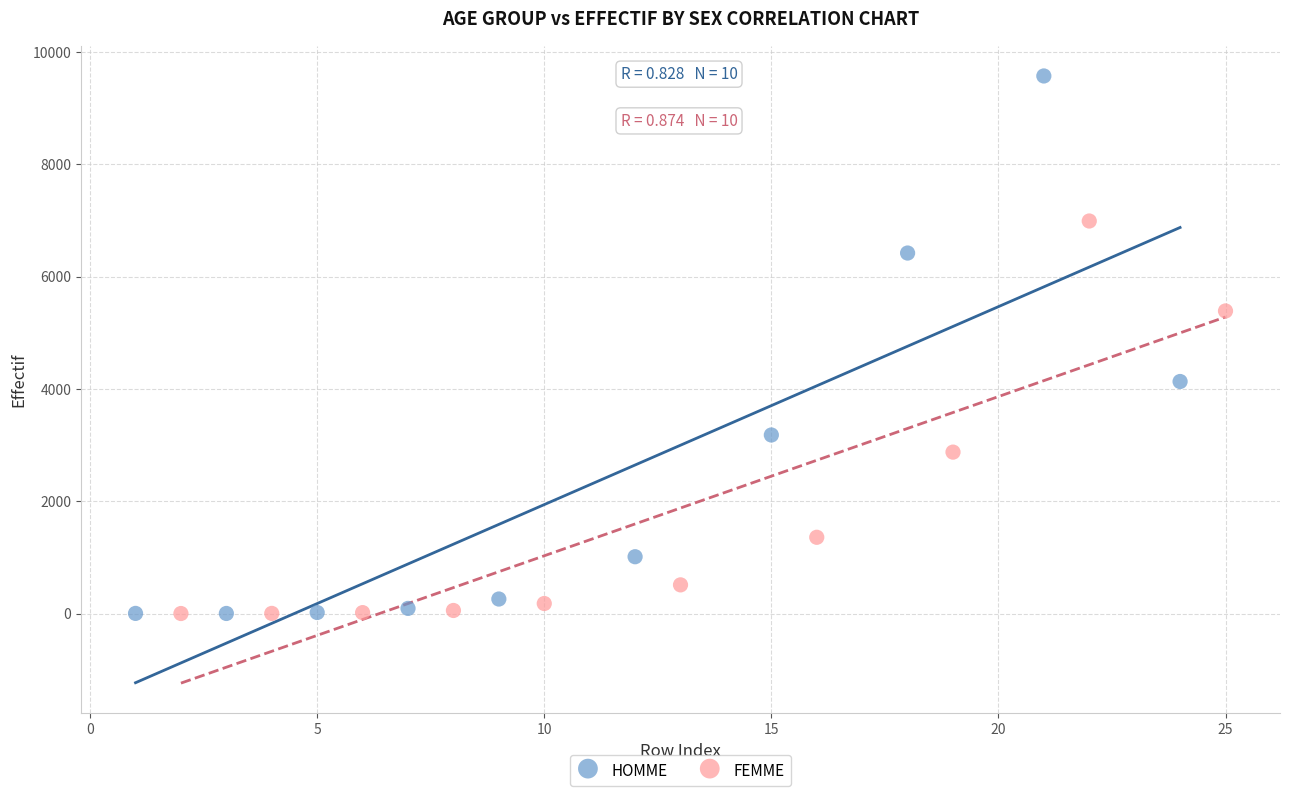

Which series has the largest Y range (max minus min)?

HOMME